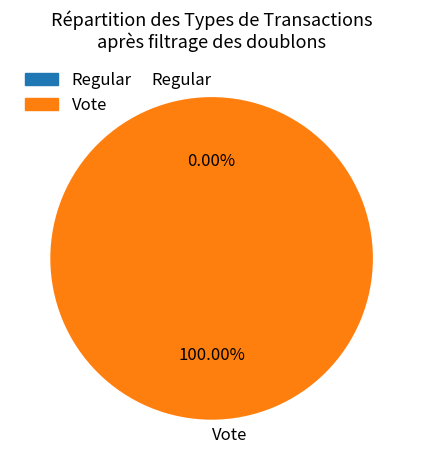

True or false: Regular accounts for 1% of the total.

False